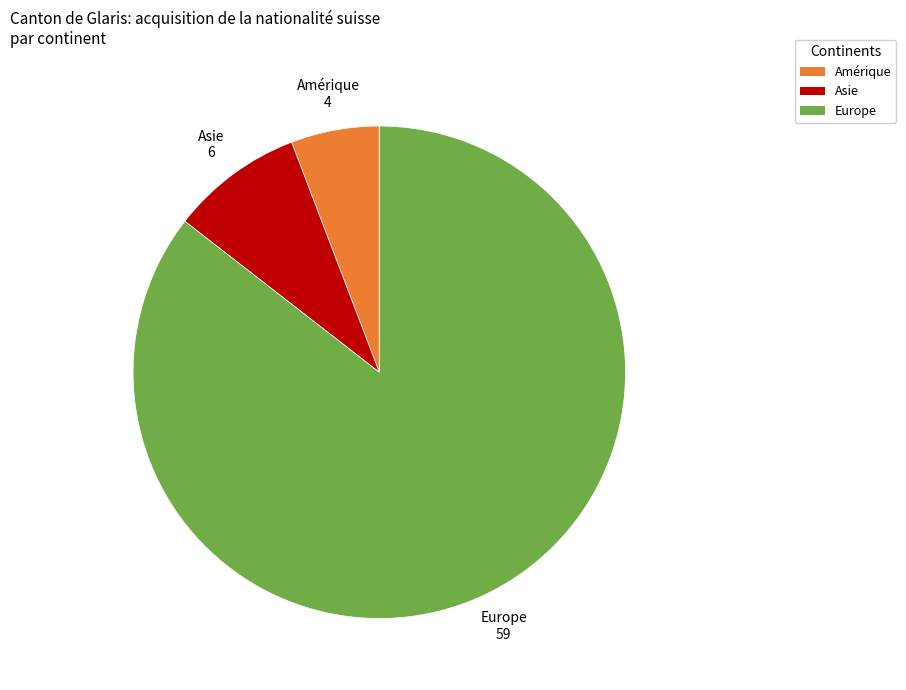

Does any single category account for the majority?

Yes